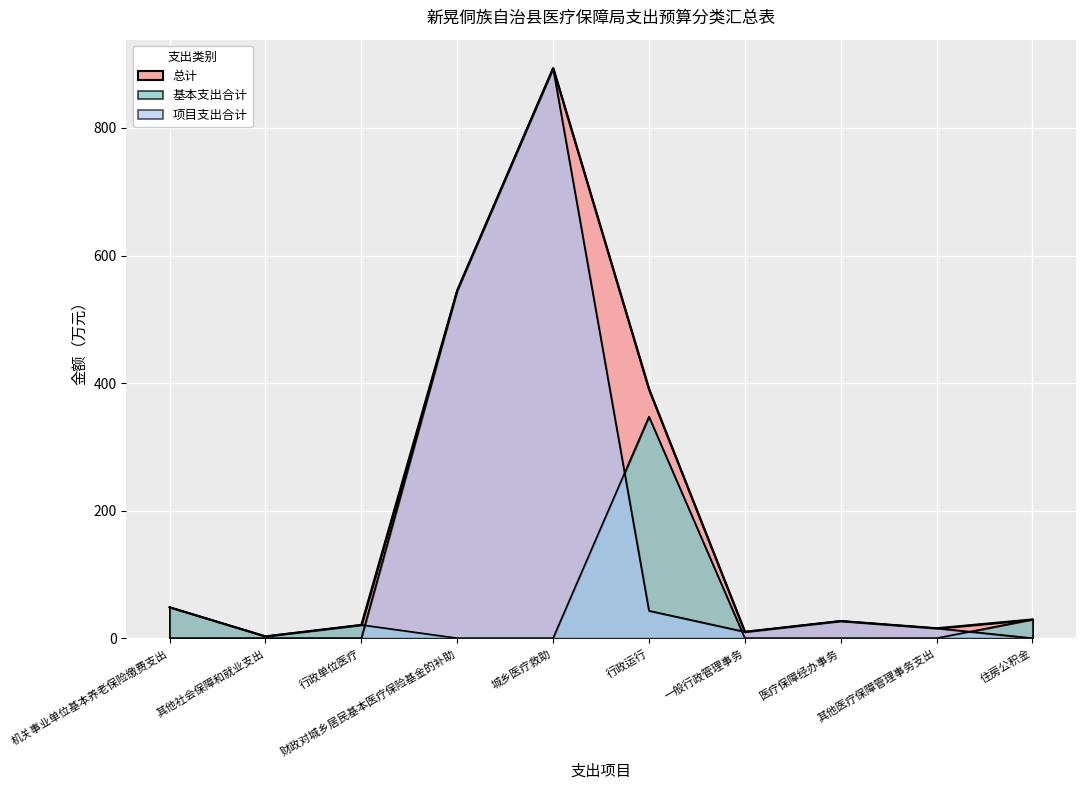

How many data points in 项目支出合计 are less than 15?

5